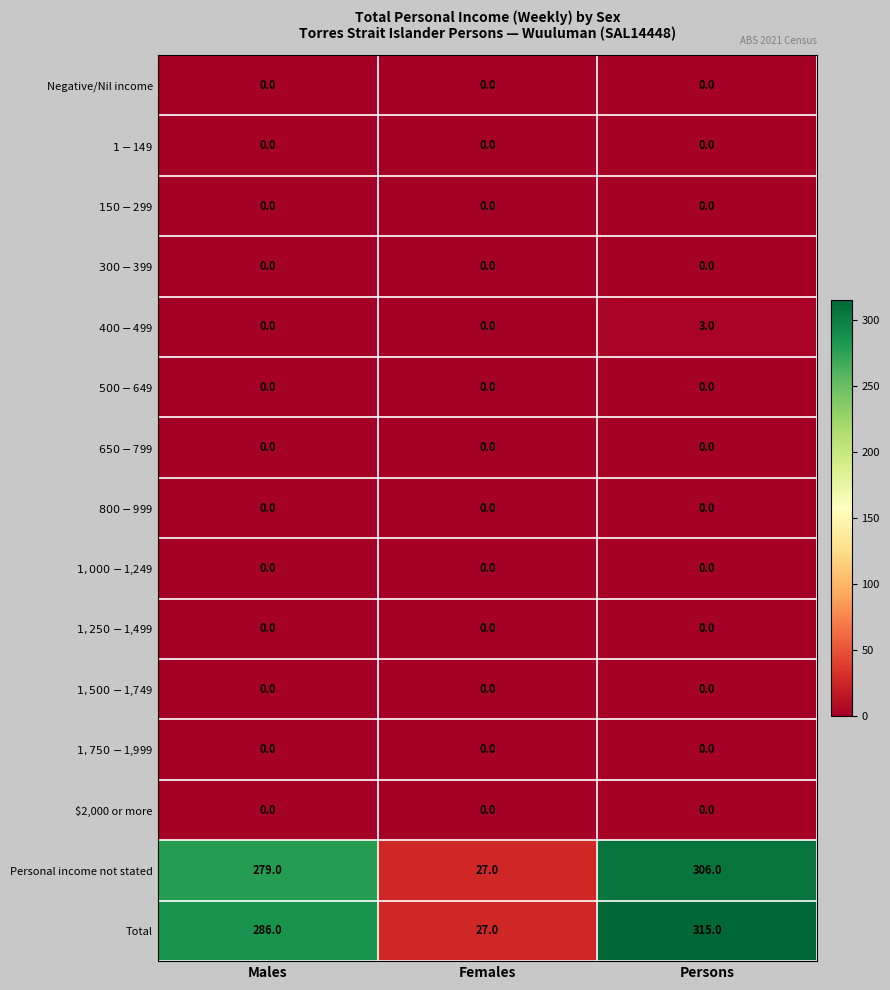

Between Females and Persons, which series saw the biggest shift?

Total